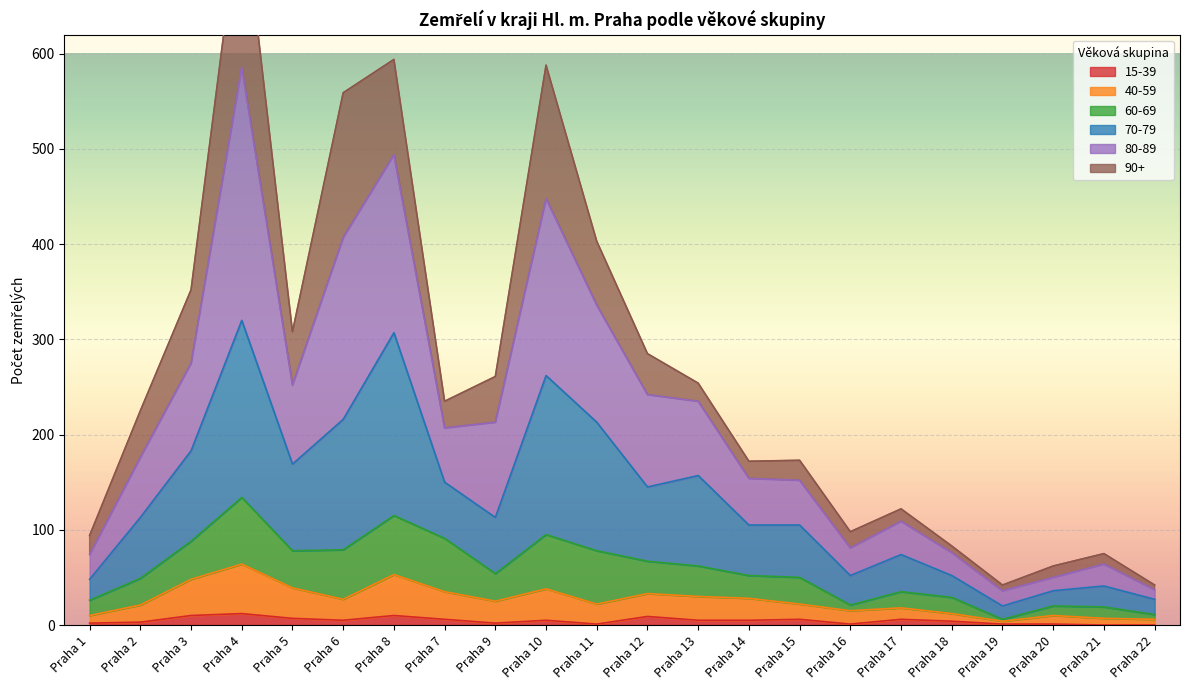

True or false: 80-89 and 40-59 intersect in this chart.

False